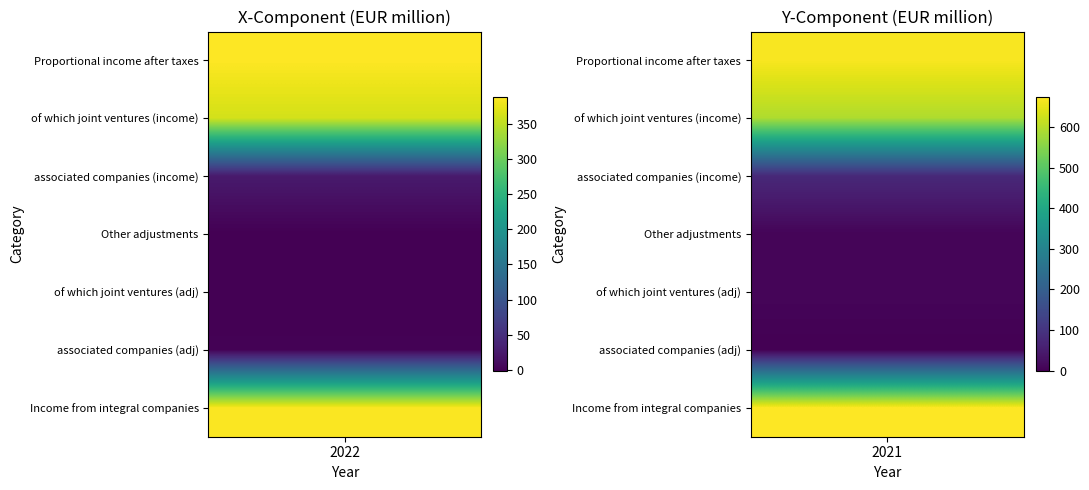

The Income from integral companies series shows 675 at 1. True or false?

True